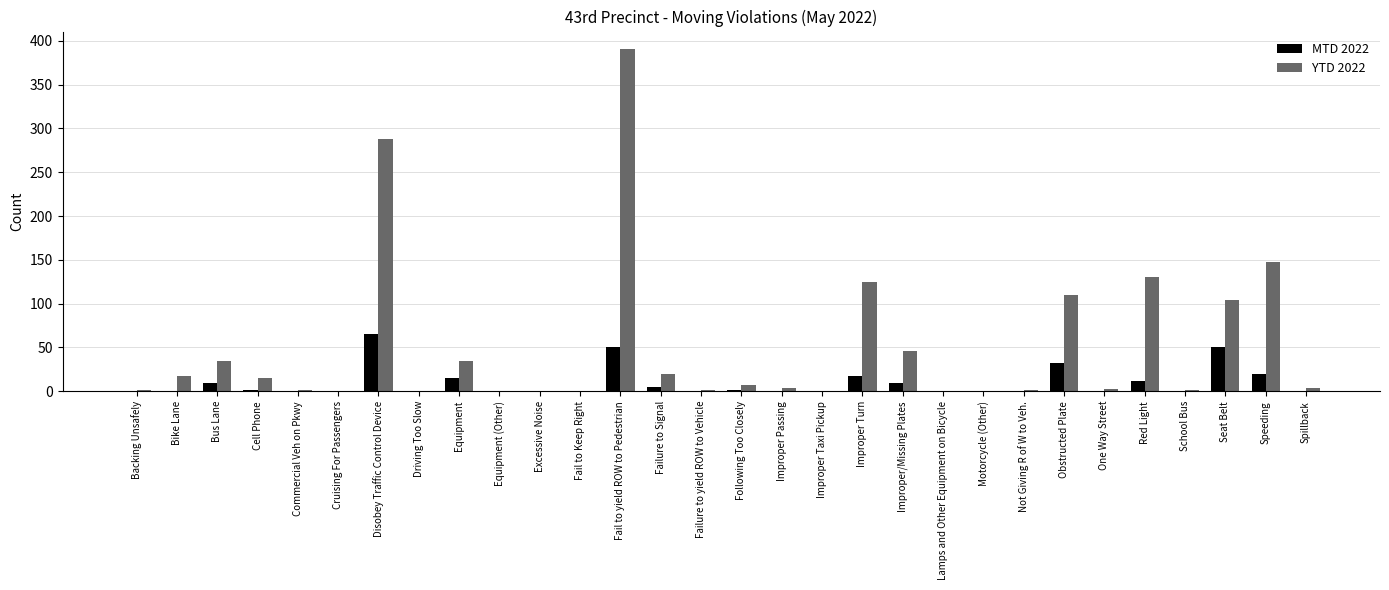

What is the total value across all series at Equipment?

50